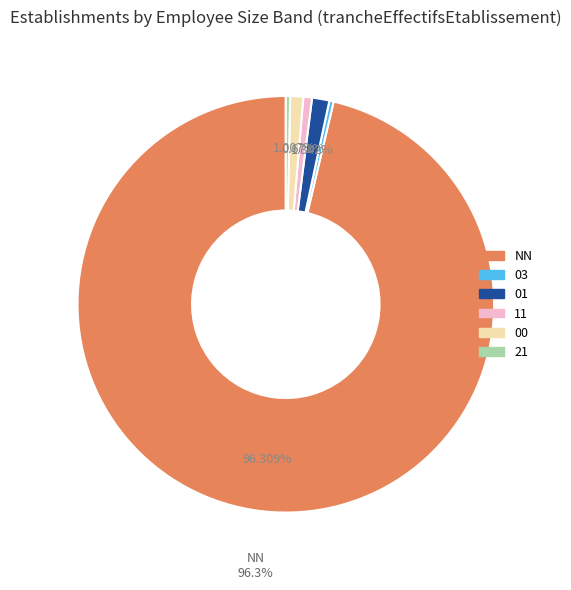

What percentage is the NN slice, to the nearest percent?

96%